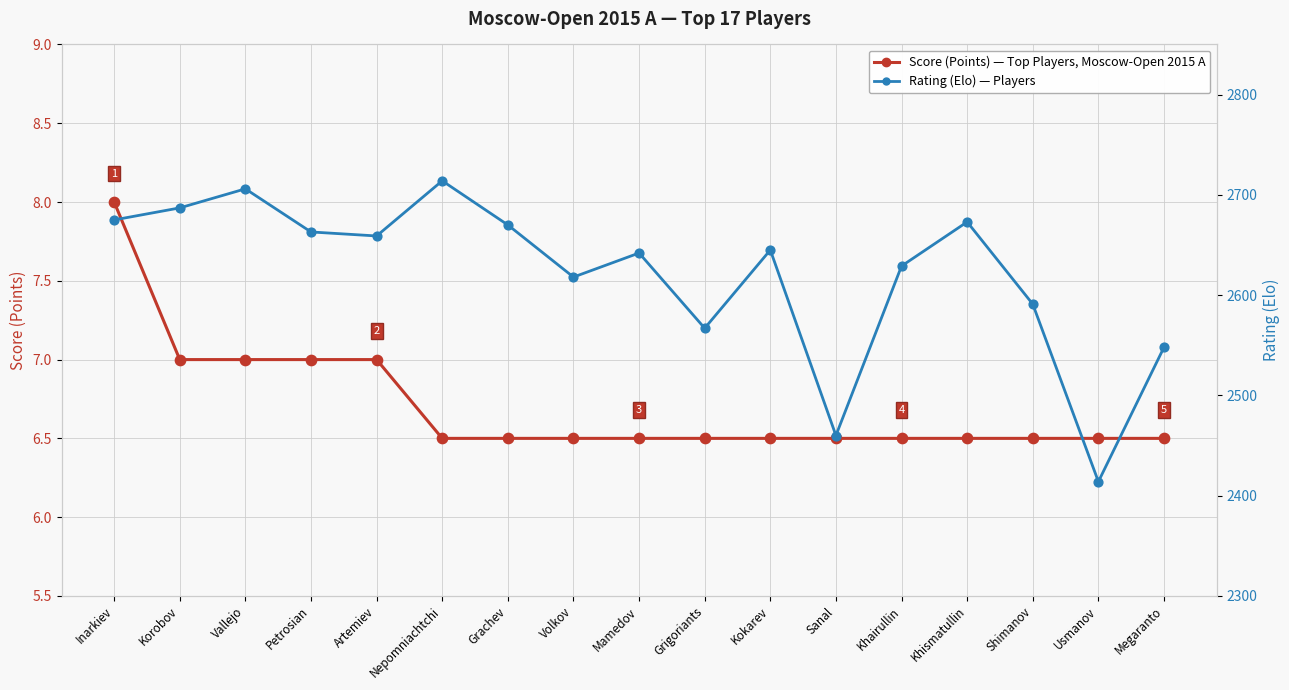

Which series contains the highest Y value?

Rating (Elo)